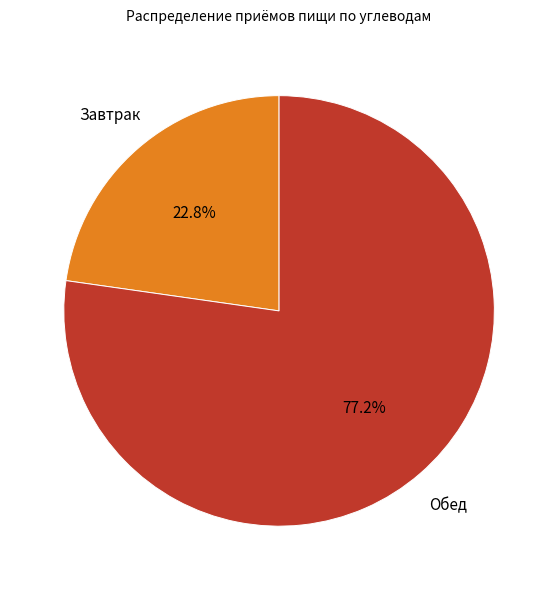

Approximately how many times larger is the value at Завтрак compared to Обед?

0.3